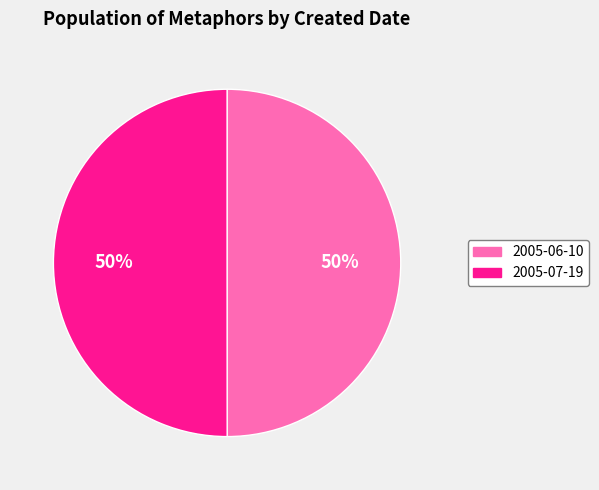

How many segments does this pie chart have?

2